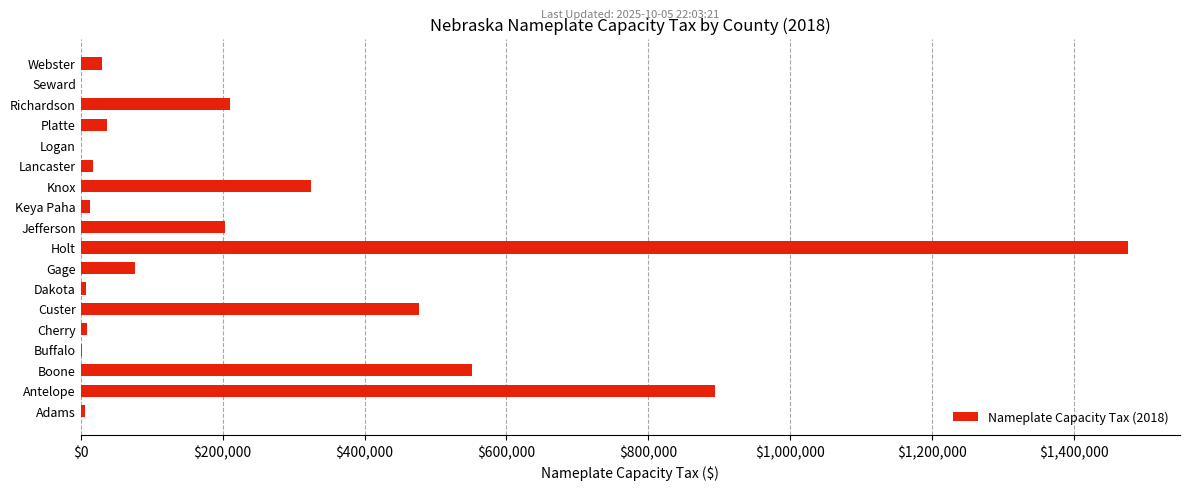

Is it true that the value at Custer is 252429.1?

False